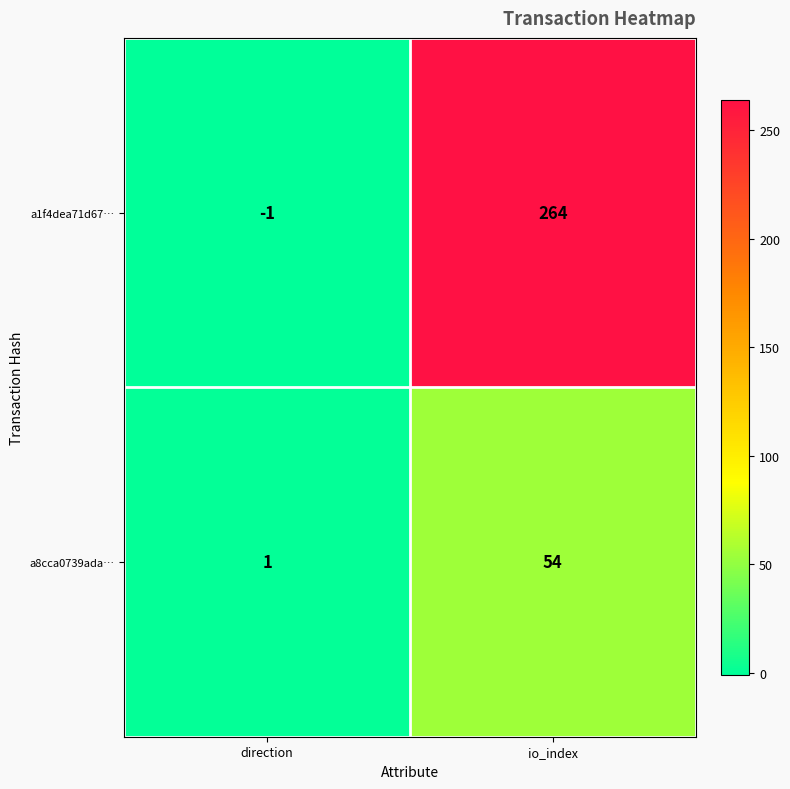

Where is a1f4dea71d67… nearest to the value 131?

direction